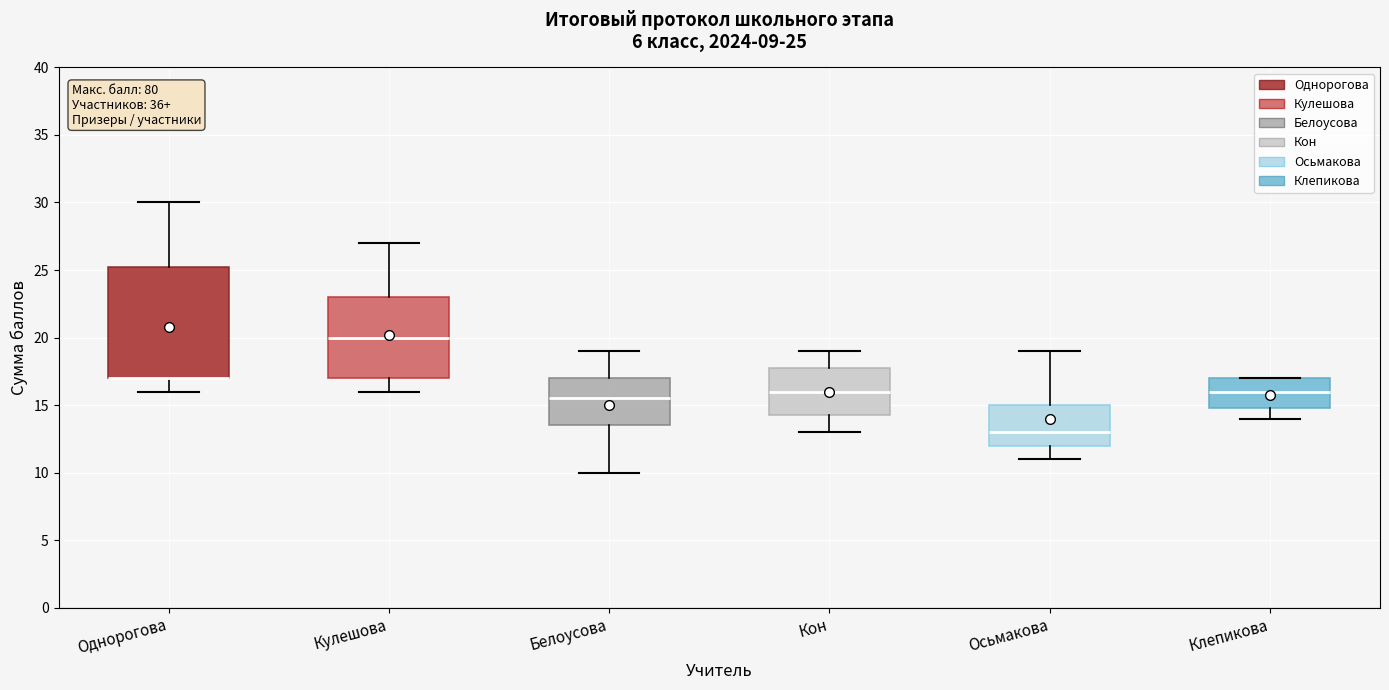

Which box is the tallest, from its lower edge to its upper edge?

Однорогова